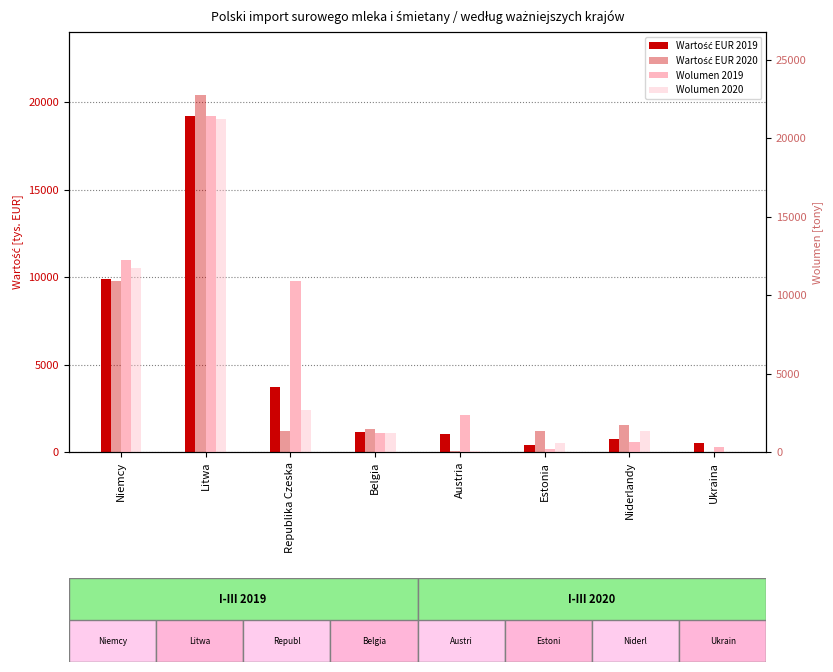

Where is Wolumen [tony] 2020 nearest to the value 10610?

Niemcy